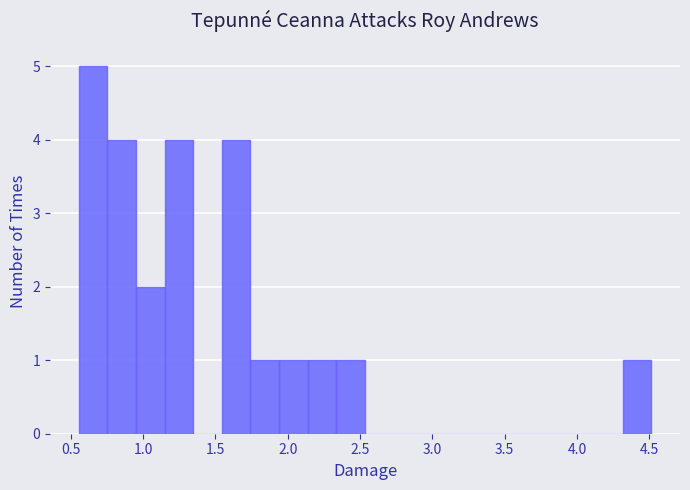

Around what value on the x-axis is the tallest bar? Give the approximate position of its centre, as read against the axis.

0.65